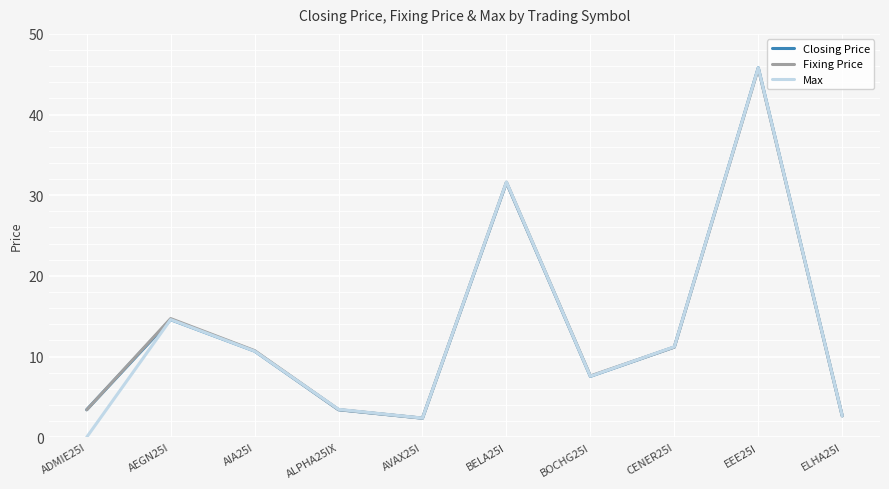

Where is Closing Price nearest to the value 24?

BELA25I